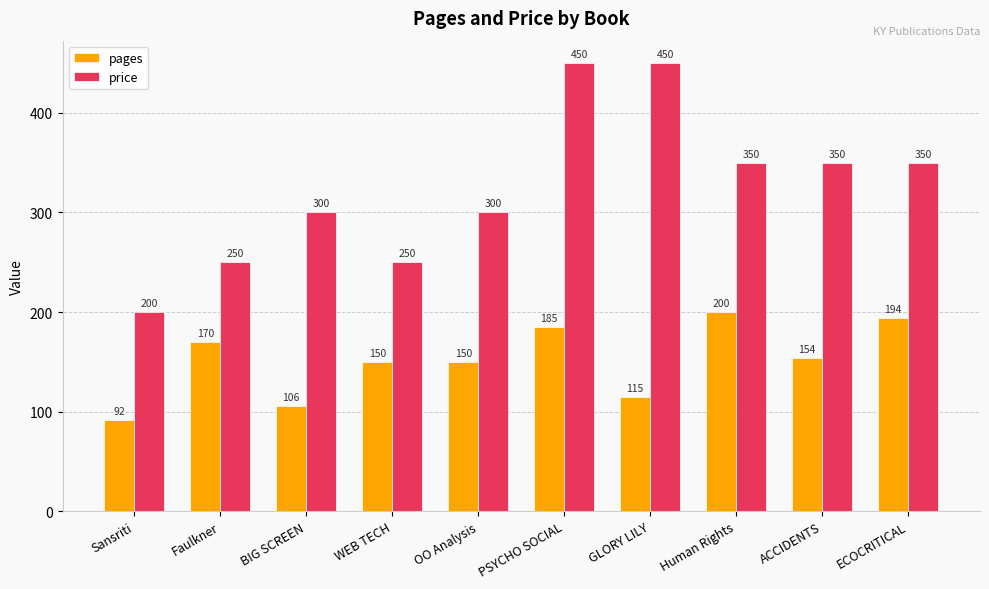

What is the average value of the pages series?

152